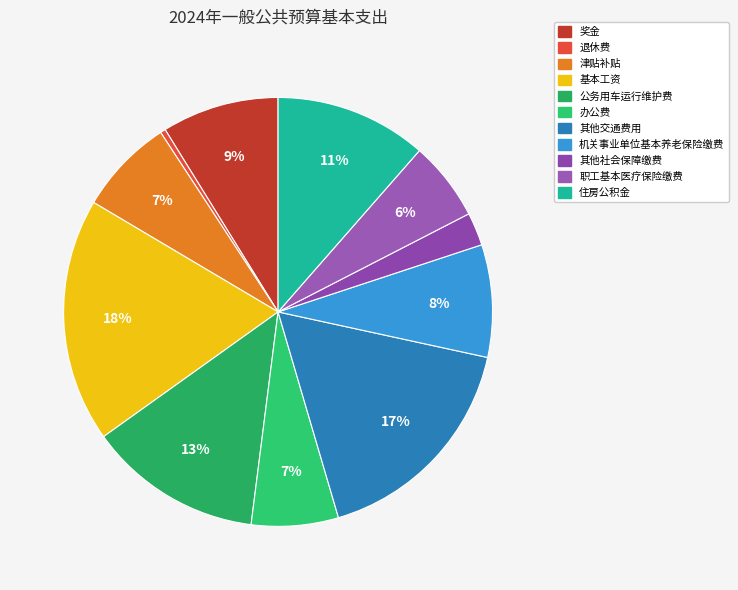

To the nearest percent, what is the combined percentage of 住房公积金 and 津贴补贴?

19%